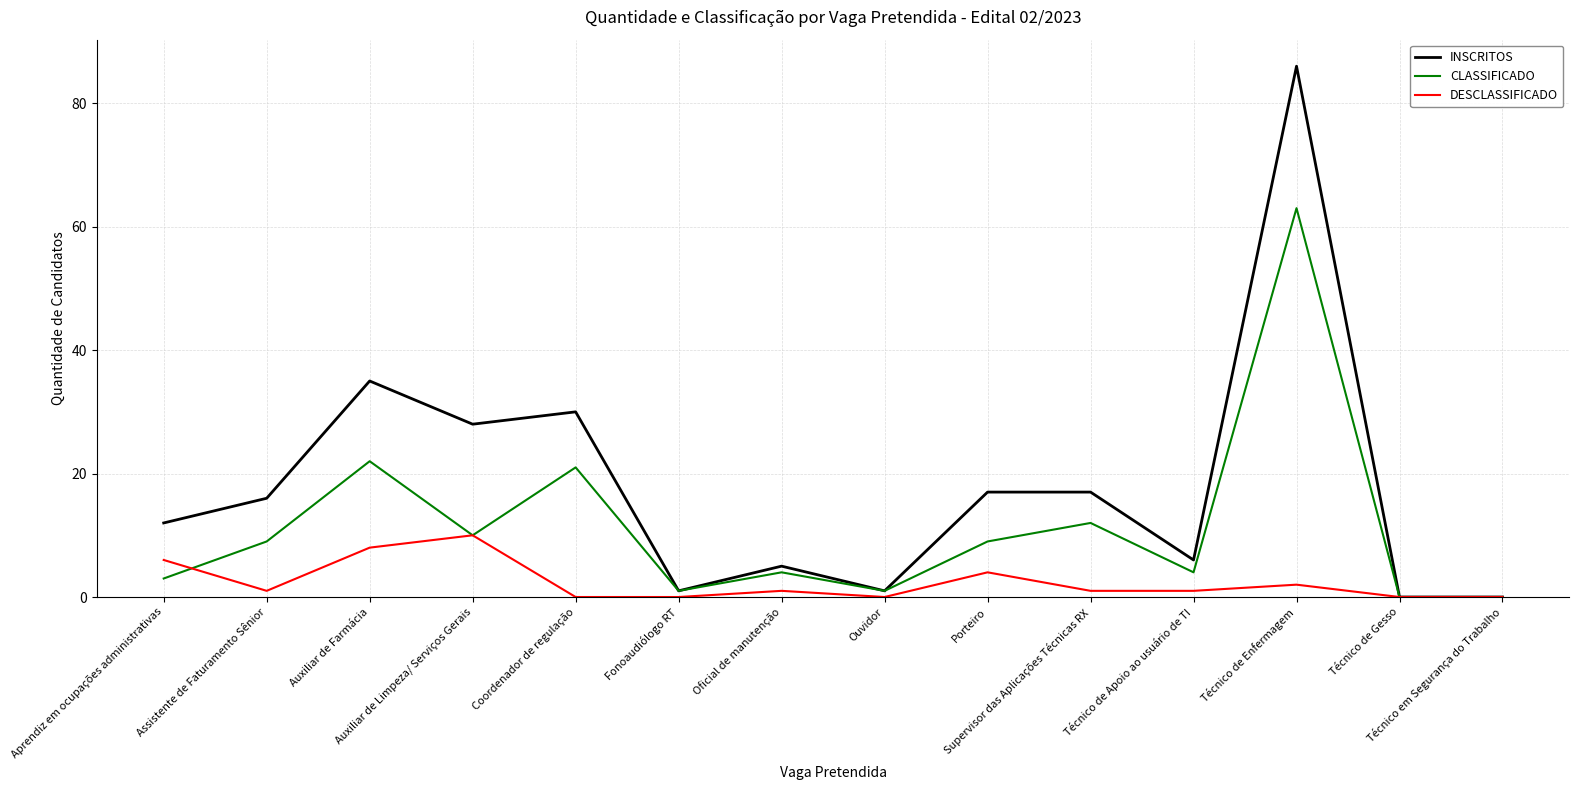

List the series in order of their overall mean, highest first.

INSCRITOS, CLASSIFICADO, DESCLASSIFICADO